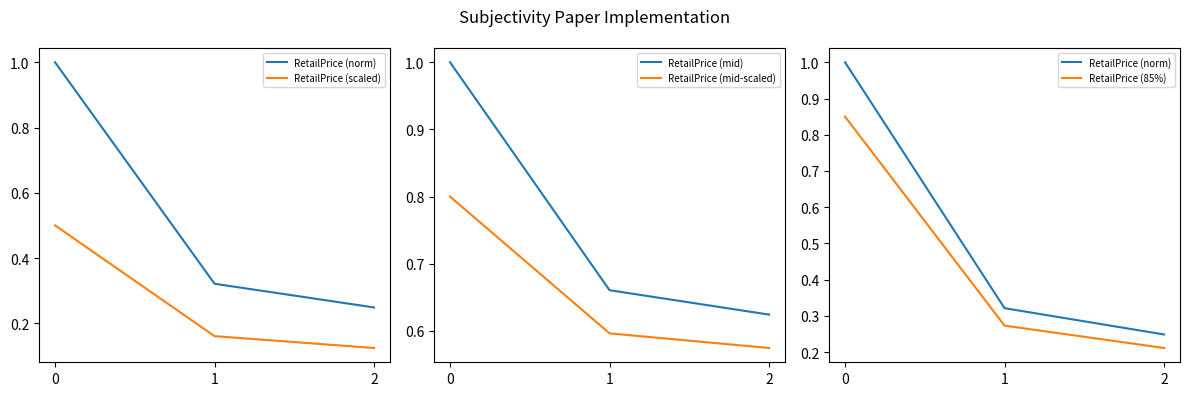

Rank the series by their average value, from highest to lowest.

RetailPrice (mid), RetailPrice (mid-scaled), RetailPrice (norm), RetailPrice (85%), RetailPrice (scaled)